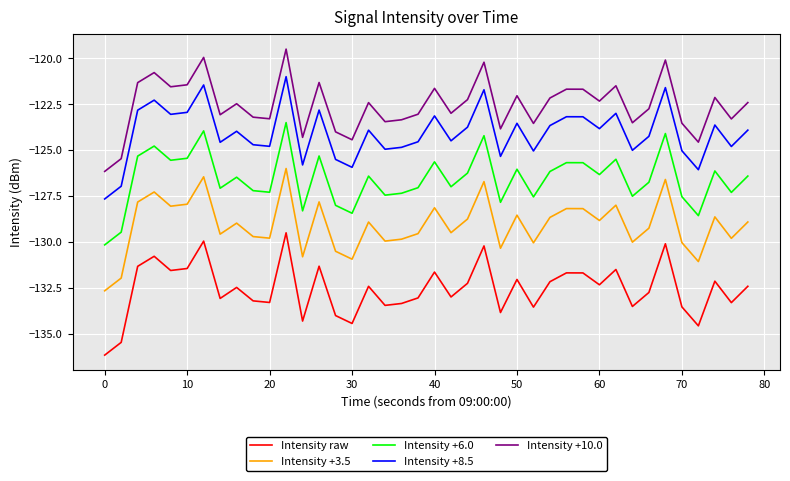

What is the average value of the Intensity +6.0 series?

-126.6